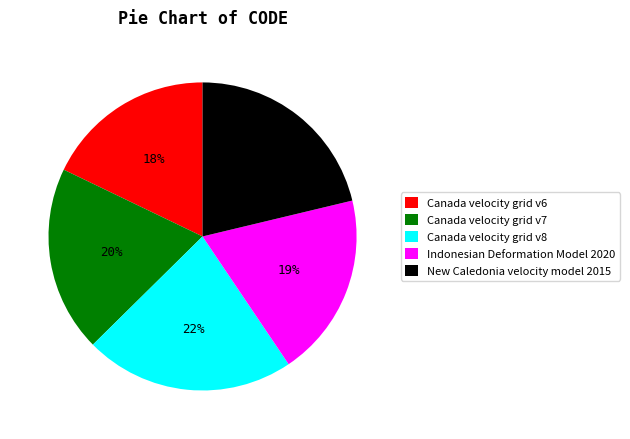

Count the number of slices in the pie.

5